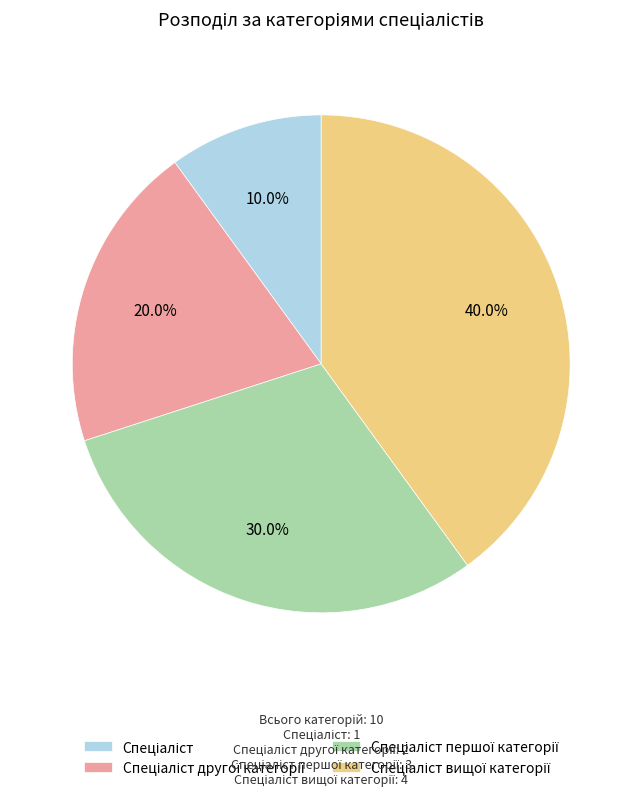

To the nearest percent, what is the average slice percentage?

25%